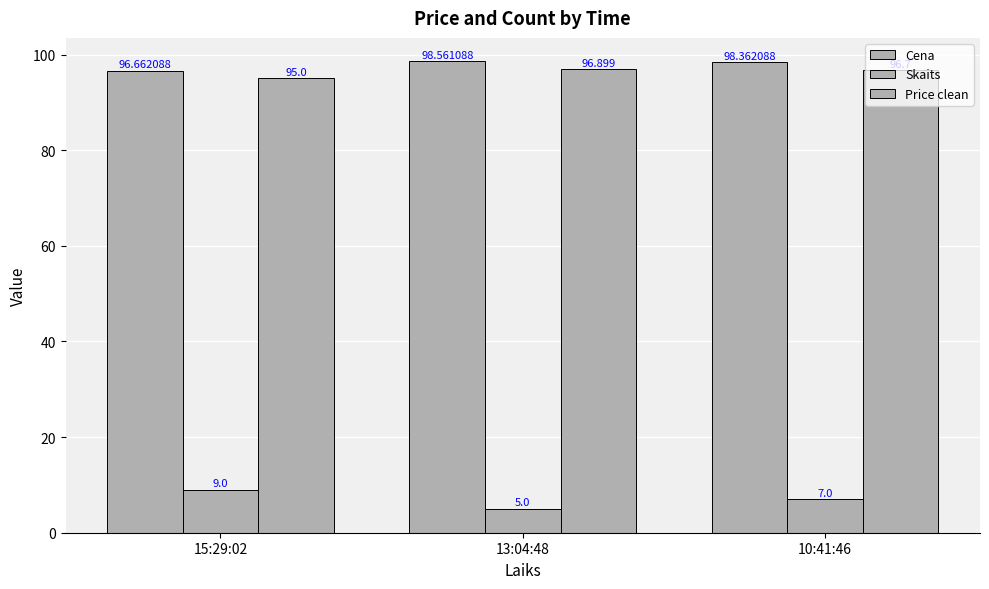

Count the Skaits values in the range 5 to 9.

3